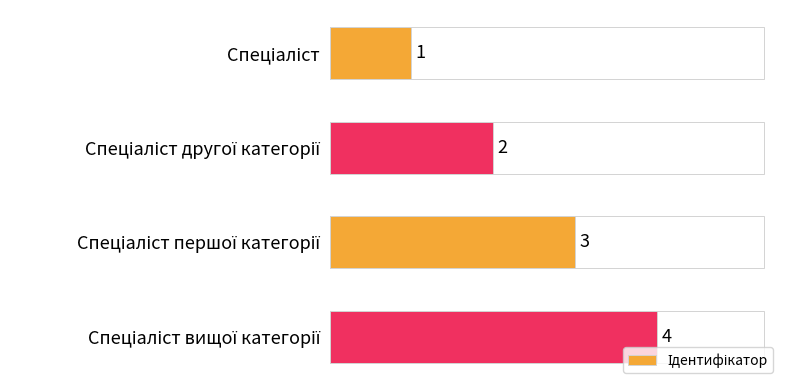

What is the sum of all values?

10